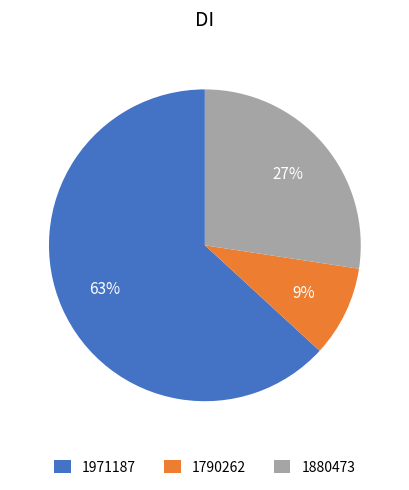

The 1880473 slice represents 18% of the pie. True or false?

False